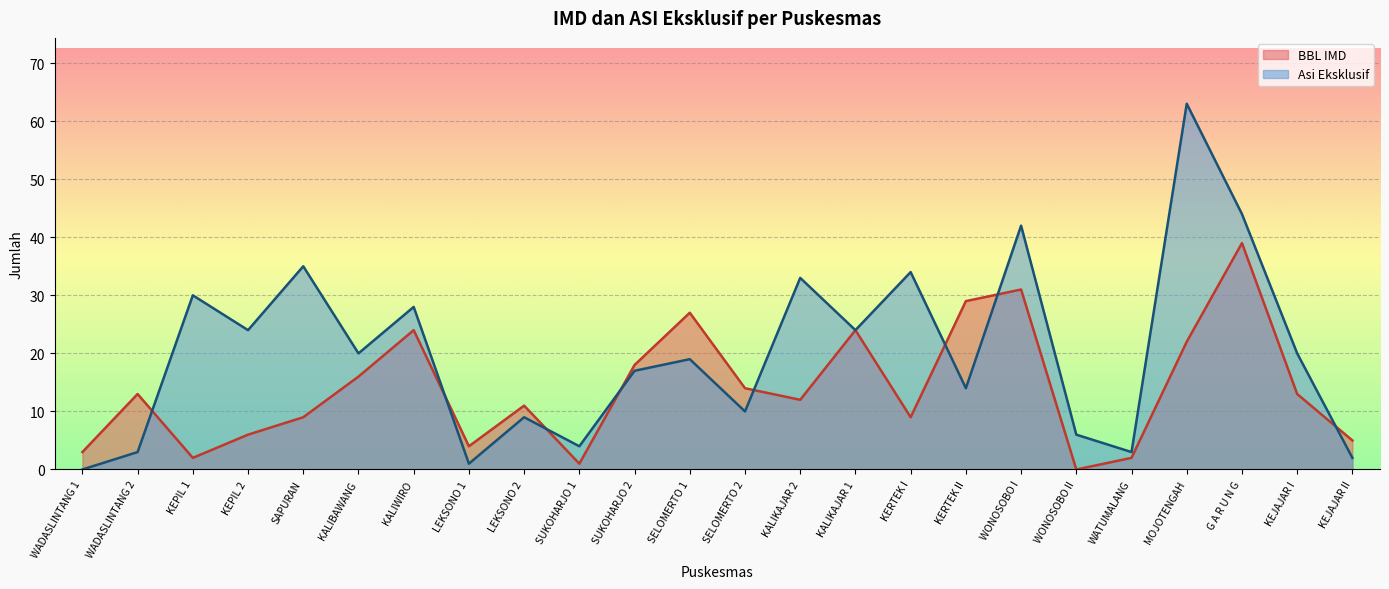

What is the difference between the maximum and second lowest values in the BBL IMD series?

38